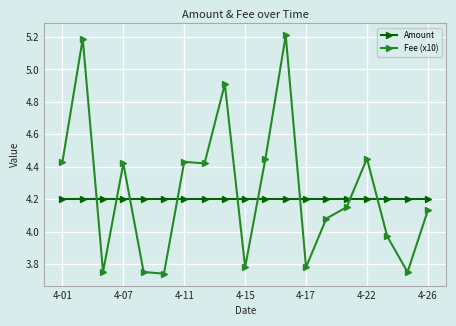

What is the average value of the Fee (x10) series?

4.3